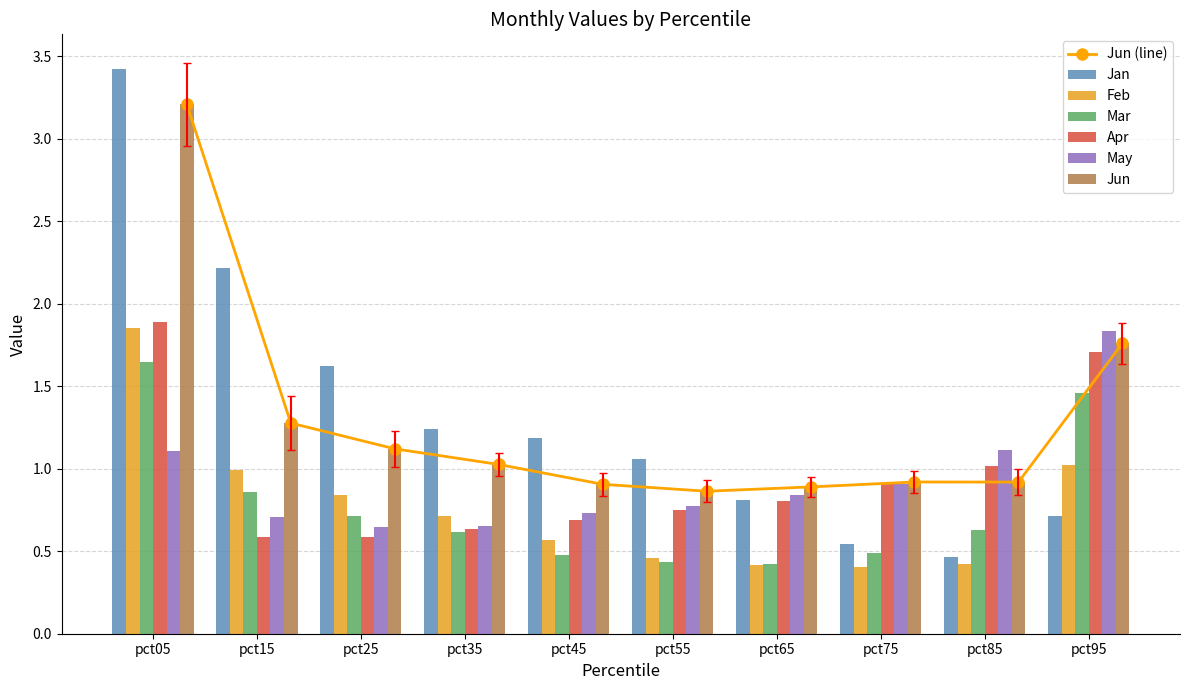

At how many categories does at least one series exceed 2?

2